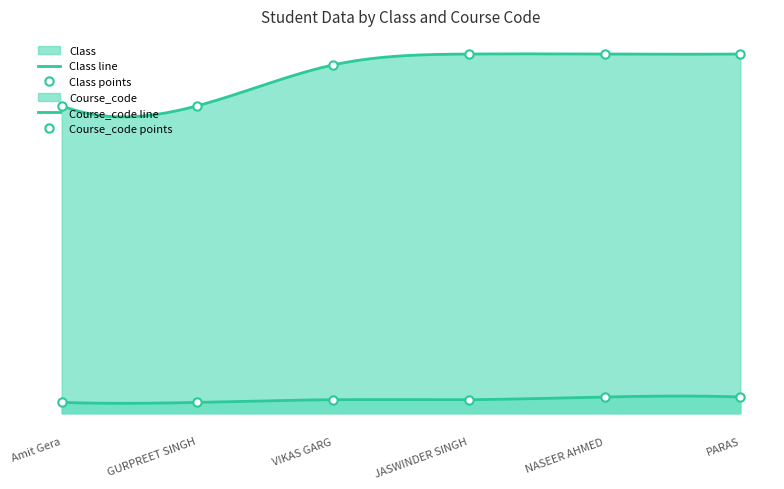

How many values in the Class series are below 5?

2